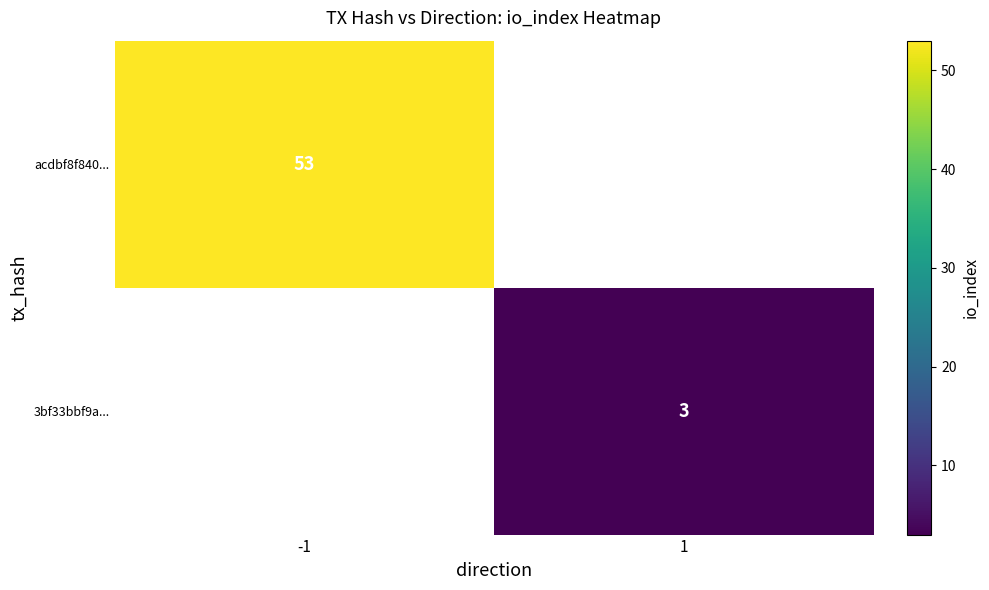

Which category has the highest value across all series?

-1